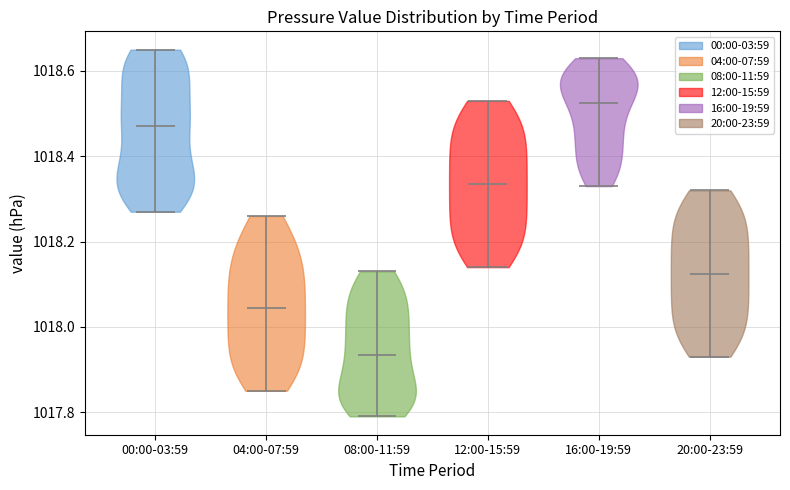

What is the lowest point the violin for 16:00-19:59 reaches on the y-axis? The values are not printed on the chart, so give them approximately, as read against the axis.

1018.34